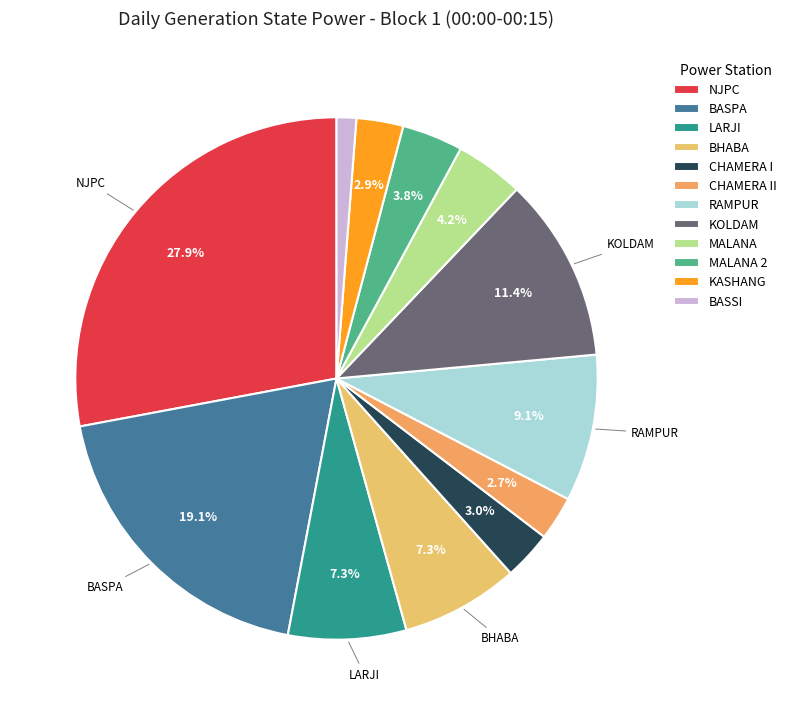

Which slice is the largest?

NJPC